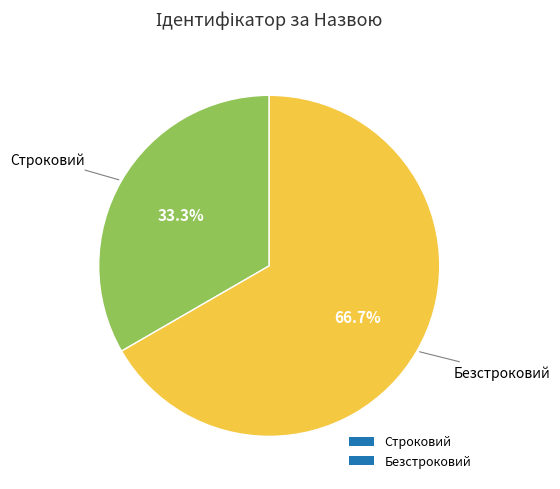

What is the smallest slice in the pie chart?

Строковий